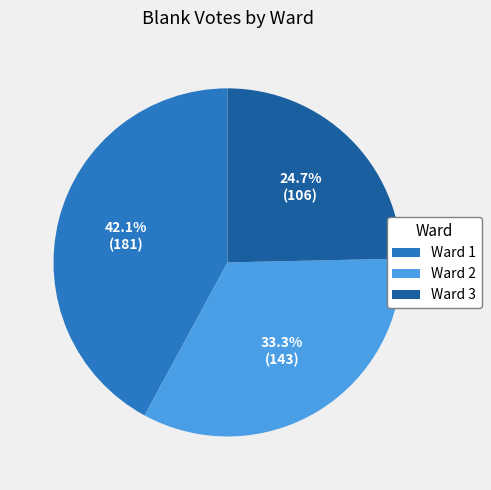

What is the total percentage of Ward 1 and Ward 2?

75.3%